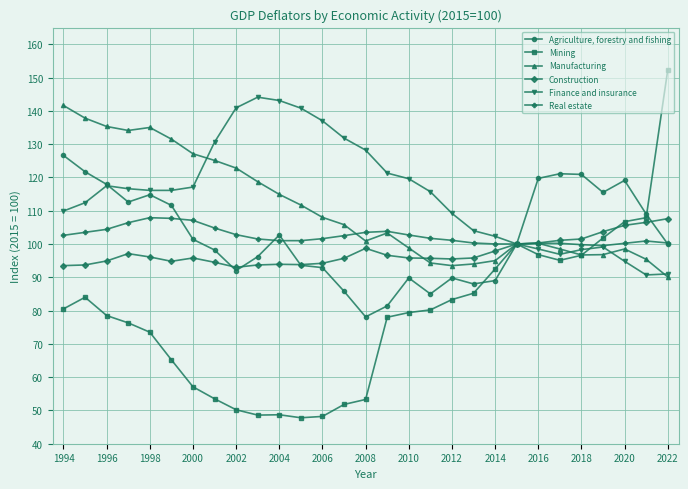

What is the value of the Finance and insurance point at the 16th from the left?

121.3